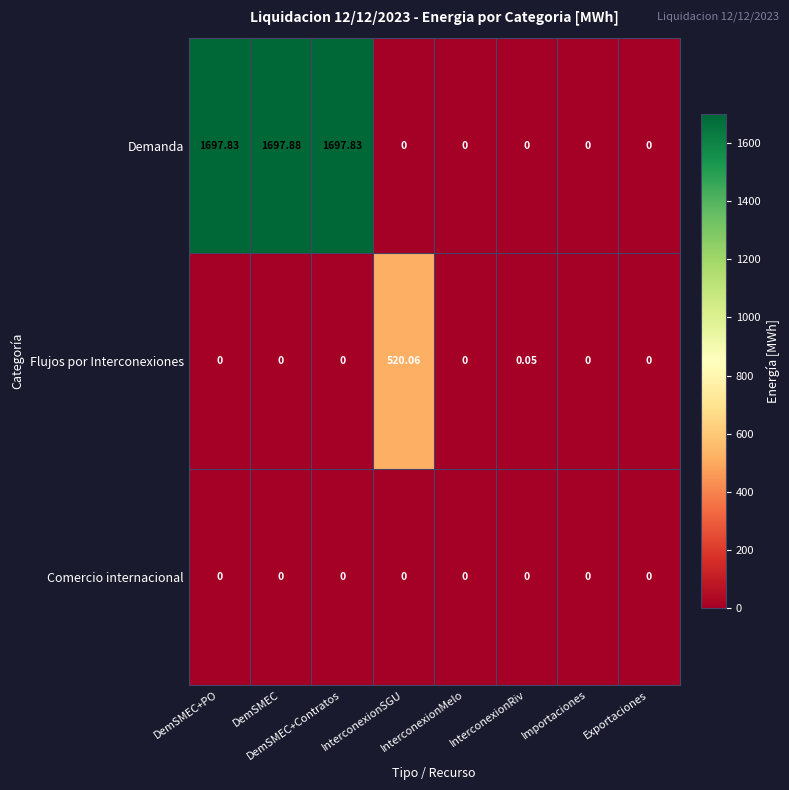

How many positive values does the Flujos por Interconexiones series have?

2